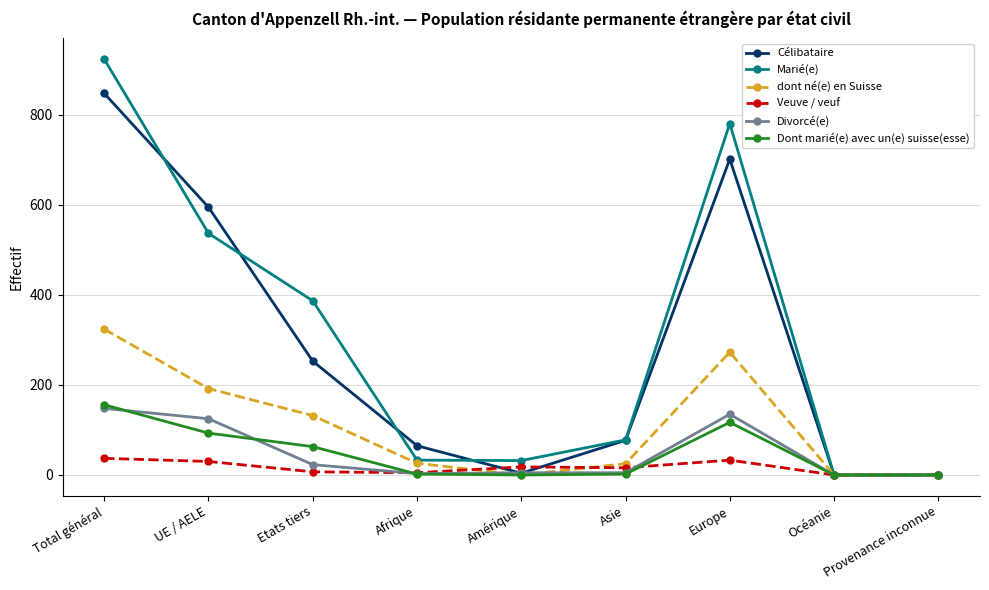

What is the label of the 5th point from the left?

Amérique